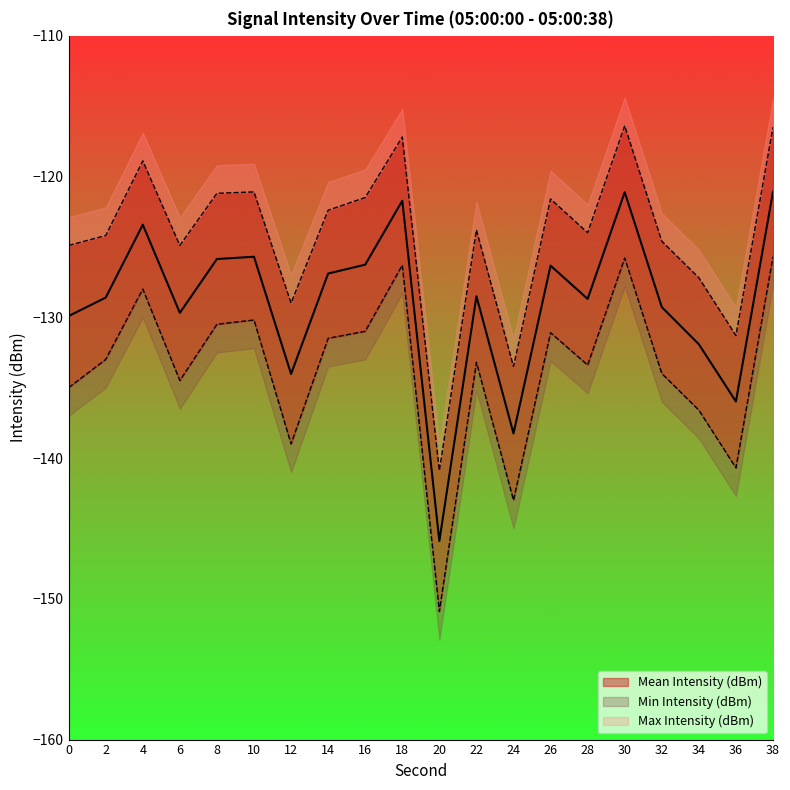

Reading left to right, what are all the values shown in this chart?

Mean Intensity (dBm): 0=-129.9	2=-128.6	4=-123.4	6=-129.7	8=-125.9	10=-125.7	12=-134.0	14=-126.9	16=-126.3	18=-121.7	20=-145.9	22=-128.5	24=-138.3	26=-126.3	28=-128.7	30=-121.1	32=-129.3	34=-131.9	36=-136.0	38=-121.1
Min Intensity (dBm): 0=-135.0	2=-133.0	4=-128.0	6=-134.5	8=-130.5	10=-130.2	12=-139.0	14=-131.5	16=-131.0	18=-126.3	20=-150.9	22=-133.2	24=-143.0	26=-131.1	28=-133.4	30=-125.8	32=-134.0	34=-136.6	36=-140.7	38=-125.7
Max Intensity (dBm): 0=-124.9	2=-124.2	4=-118.9	6=-124.9	8=-121.2	10=-121.1	12=-129.0	14=-122.4	16=-121.5	18=-117.2	20=-140.9	22=-123.8	24=-133.5	26=-121.6	28=-124.0	30=-116.4	32=-124.6	34=-127.2	36=-131.3	38=-116.5